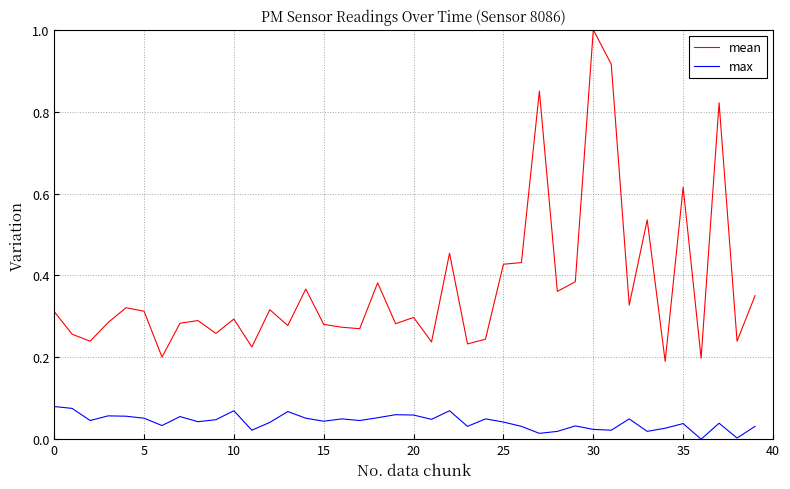

At how many categories does at least one series exceed 0?

40